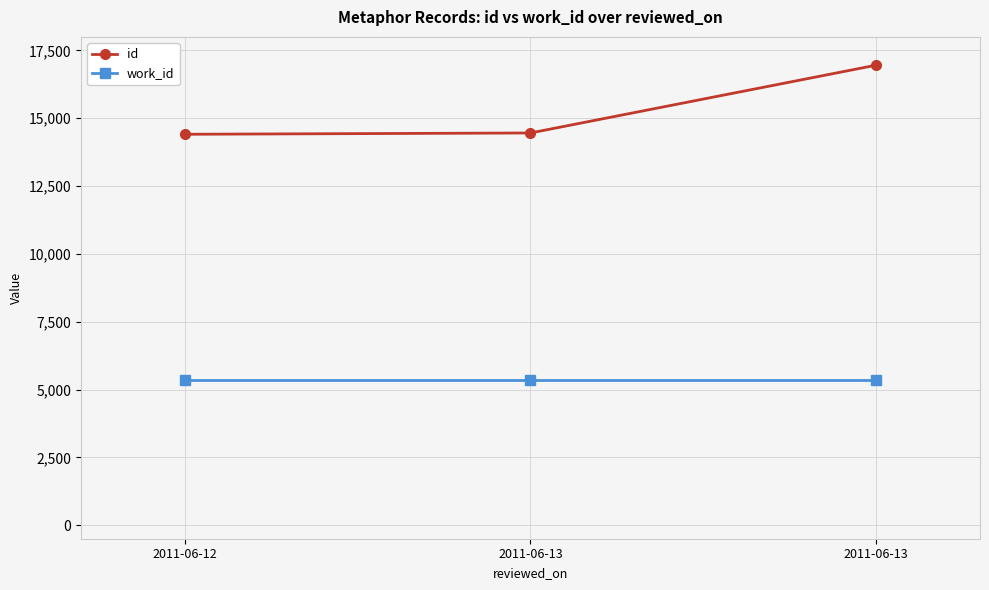

How many lines are shown in the chart?

2